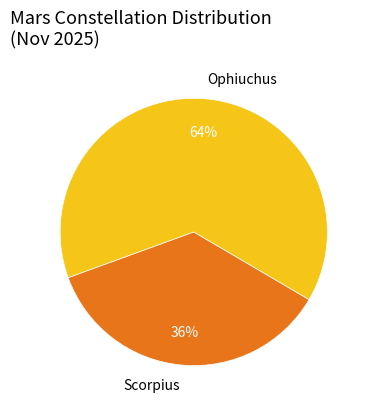

Is it true that Scorpius is 17% of the pie?

False